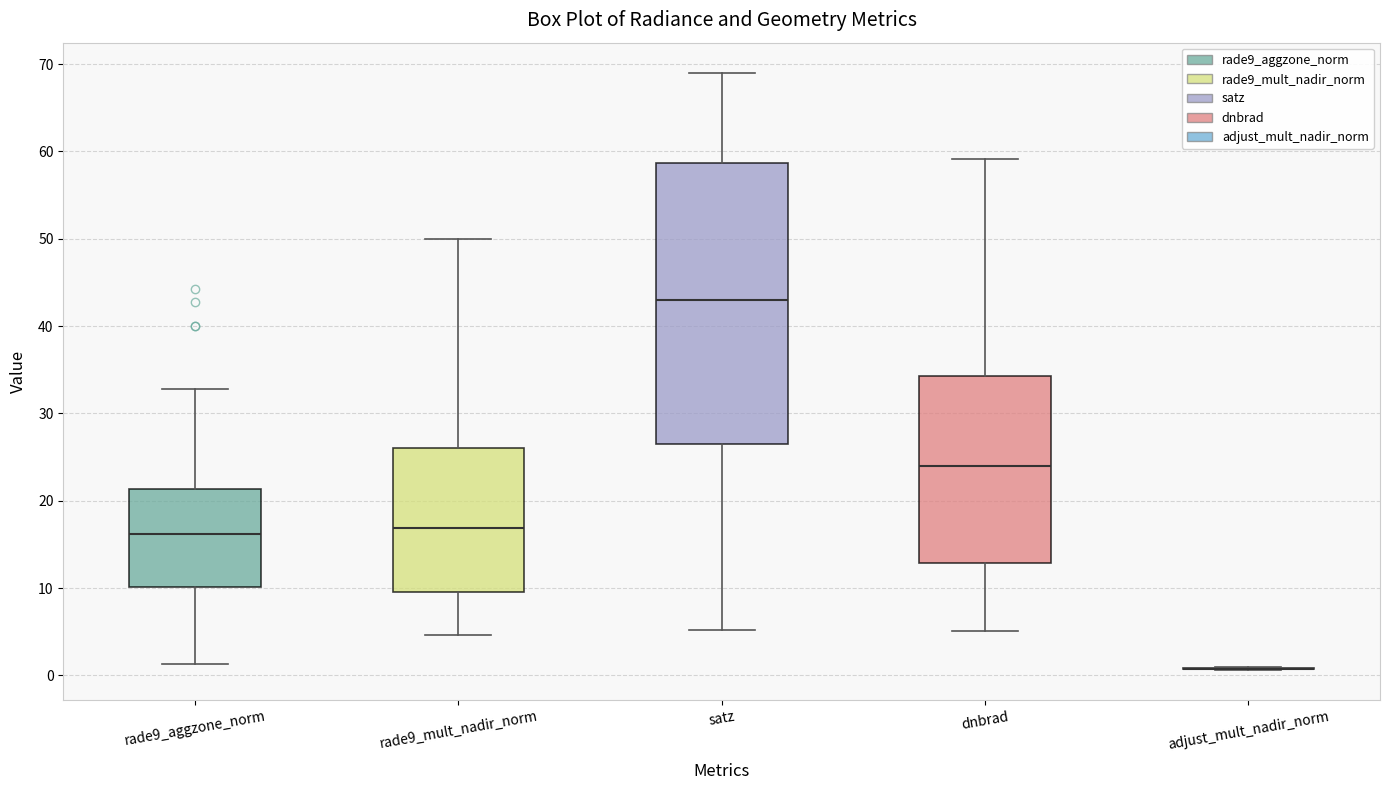

Reading left to right, read every box against the y-axis: the position of its median line, the range the box covers, and the ends of its whiskers. The values are not printed on the chart, so give them approximately, as read against the axis.

rade9_aggzone_norm: median 16, box 10 to 21, whiskers 1 to 33
rade9_mult_nadir_norm: median 17, box 10 to 26, whiskers 5 to 50
satz: median 43, box 26 to 59, whiskers 5 to 69
dnbrad: median 24, box 13 to 34, whiskers 5 to 59
adjust_mult_nadir_norm: box collapsed to a line at 1, whiskers 1 to 1